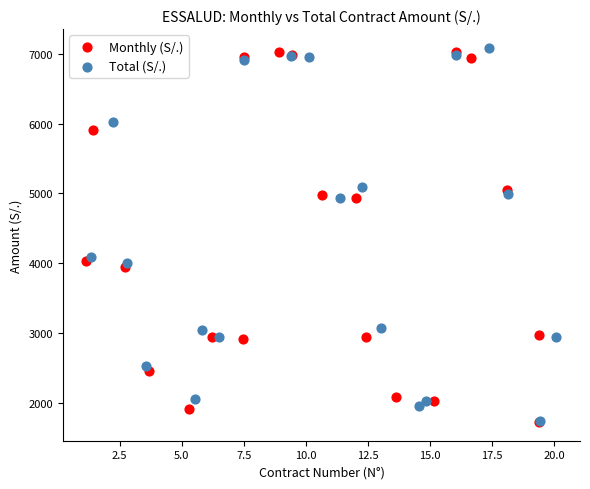

What are all the series names shown in the legend?

Monthly (S/.), Total (S/.)